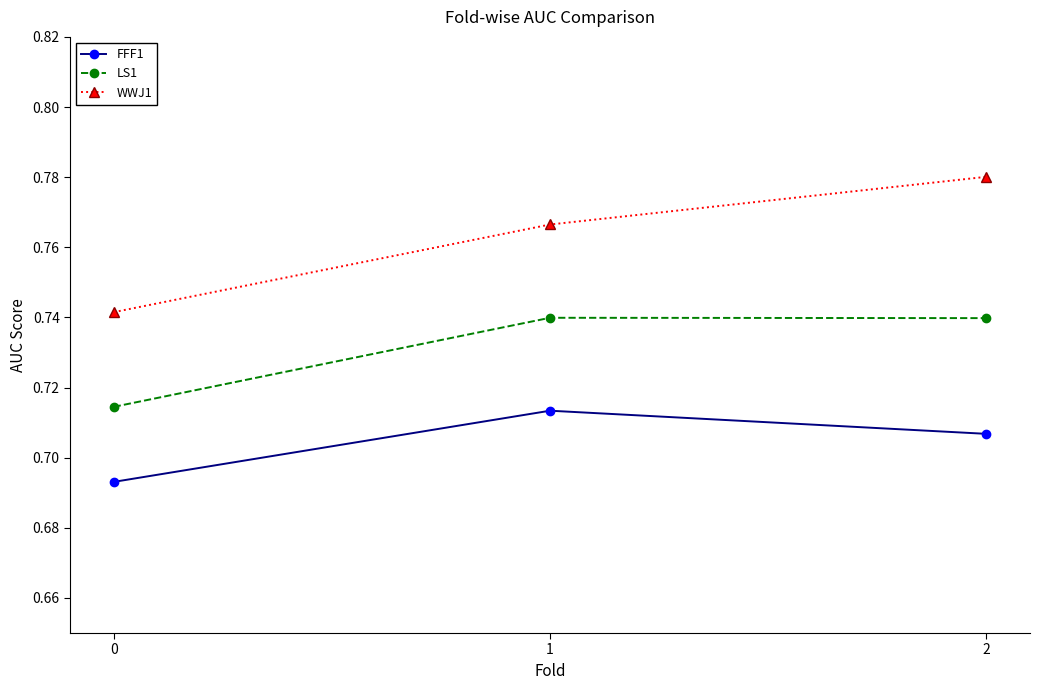

The value of FFF1 at 1 is 0.3. True or false?

False